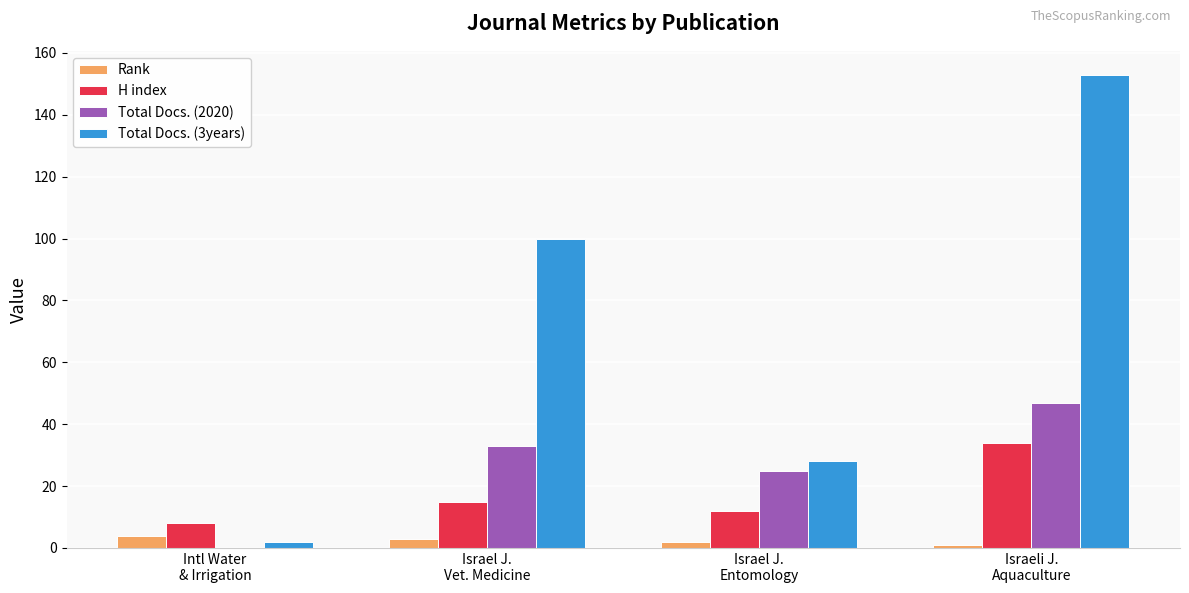

Count the number of data series in this chart.

4